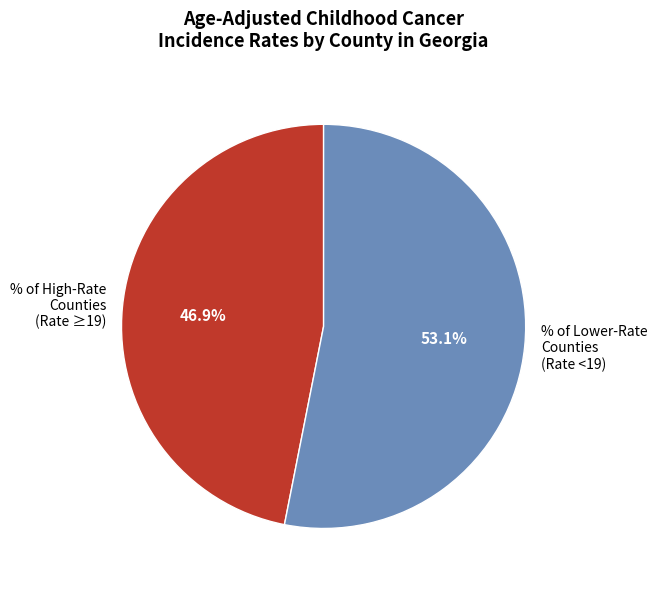

Which slice is the largest?

% of Lower-Rate Counties (Rate <19)